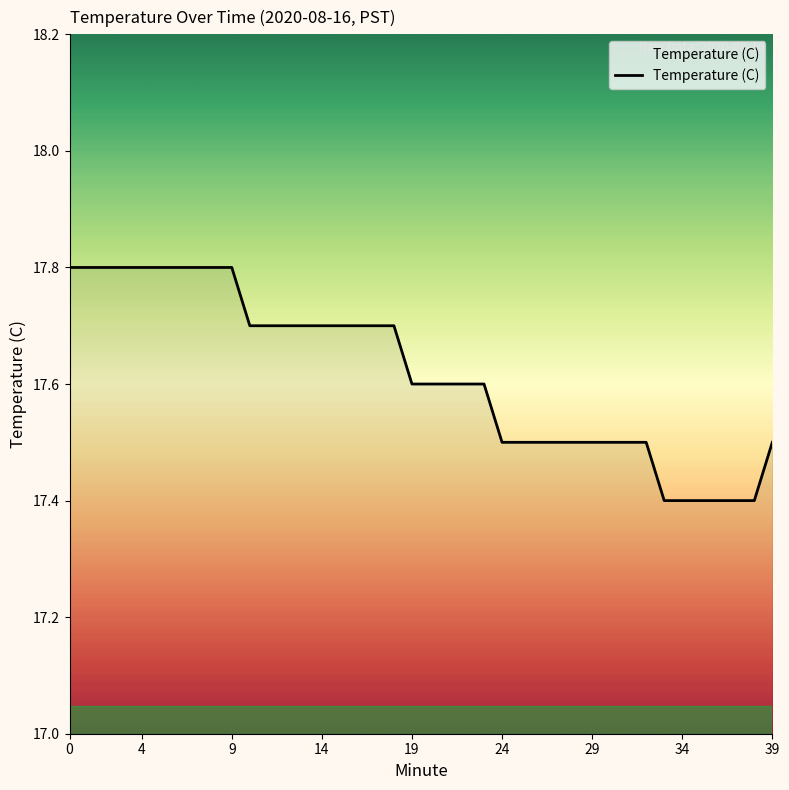

What is the maximum value shown in the chart?

17.8